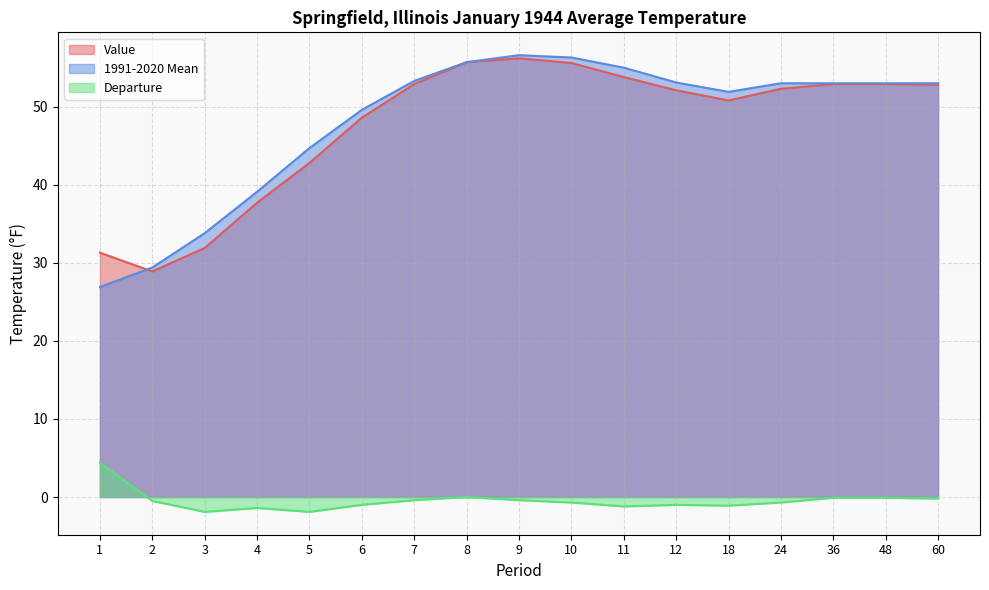

What is the sum of all Departure values?

-8.2